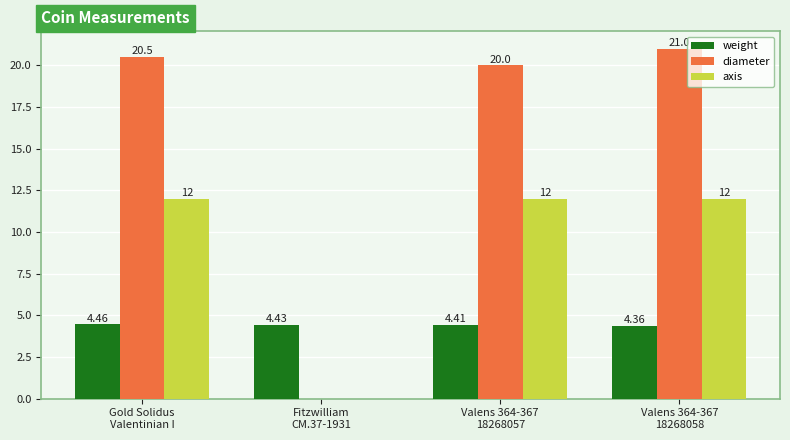

Which series has the largest total across all categories?

diameter